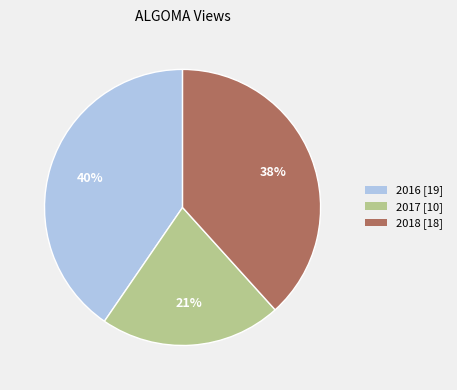

Is there a majority slice in this chart?

No